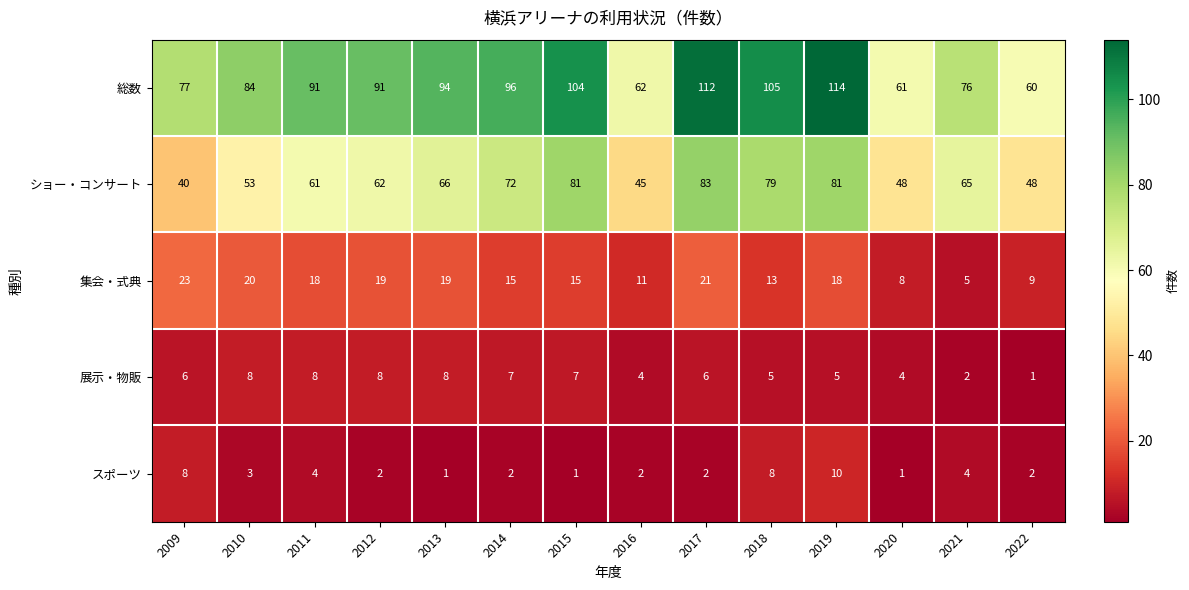

What is the difference between the maximum and minimum values in the 総数 series?

54